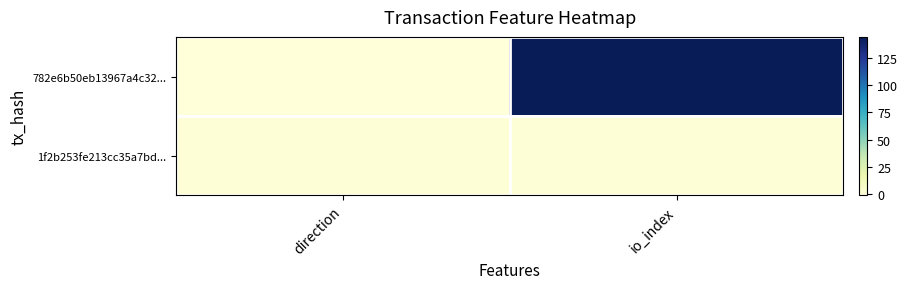

At io_index, list the series in order from largest to smallest.

782e6b50eb13967a4c32..., 1f2b253fe213cc35a7bd...